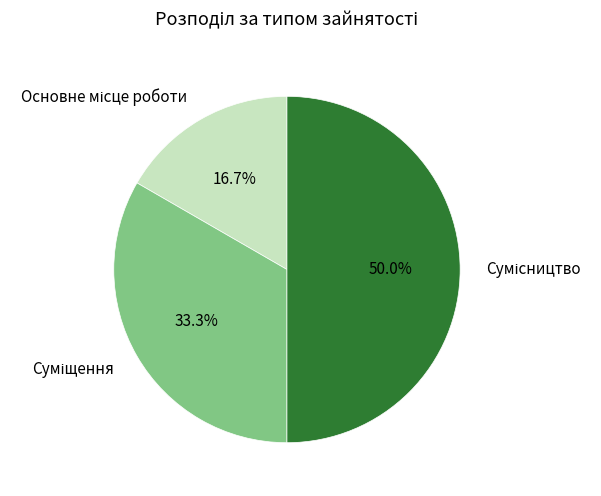

Count the number of slices in the pie.

3